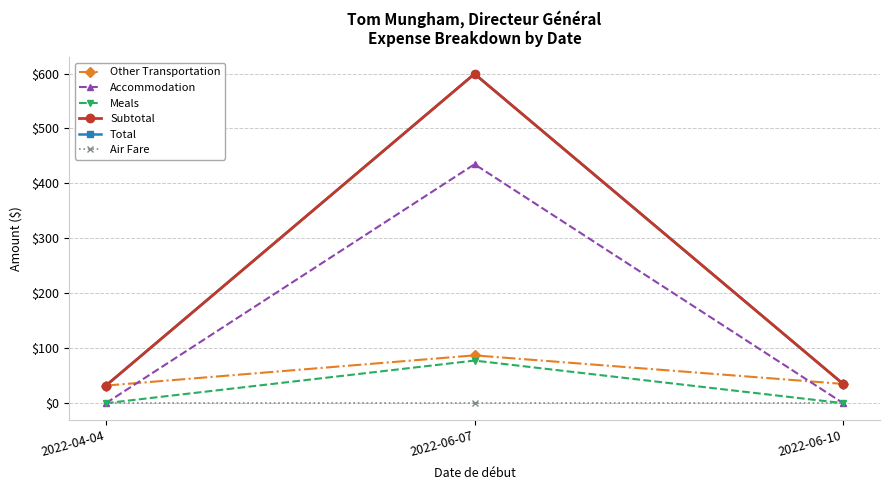

At 2022-06-10, list the series in order from smallest to largest.

Accommodation, Meals, Air Fare, Other Transportation, Subtotal, Total